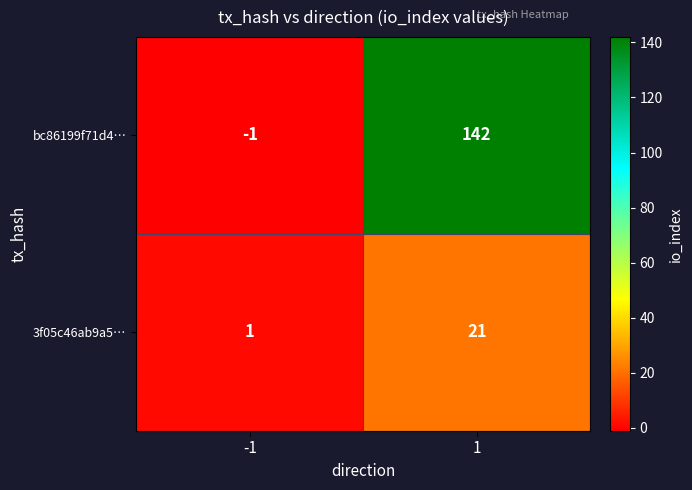

Rank the series by their maximum value, from highest to lowest.

bc86199f71d4…, 3f05c46ab9a5…